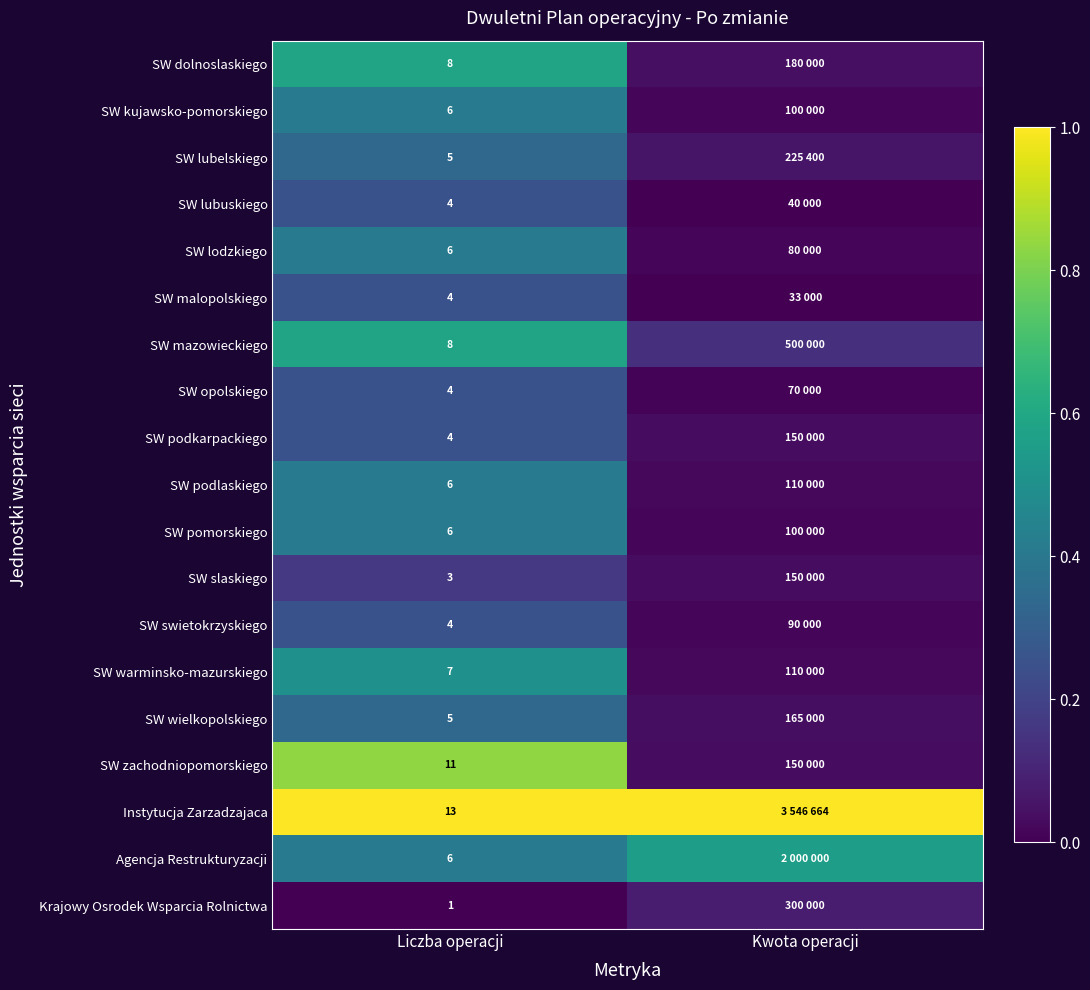

True or false: Agencja Restrukturyzacji has a value of 0.6 at Kwota operacji.

True